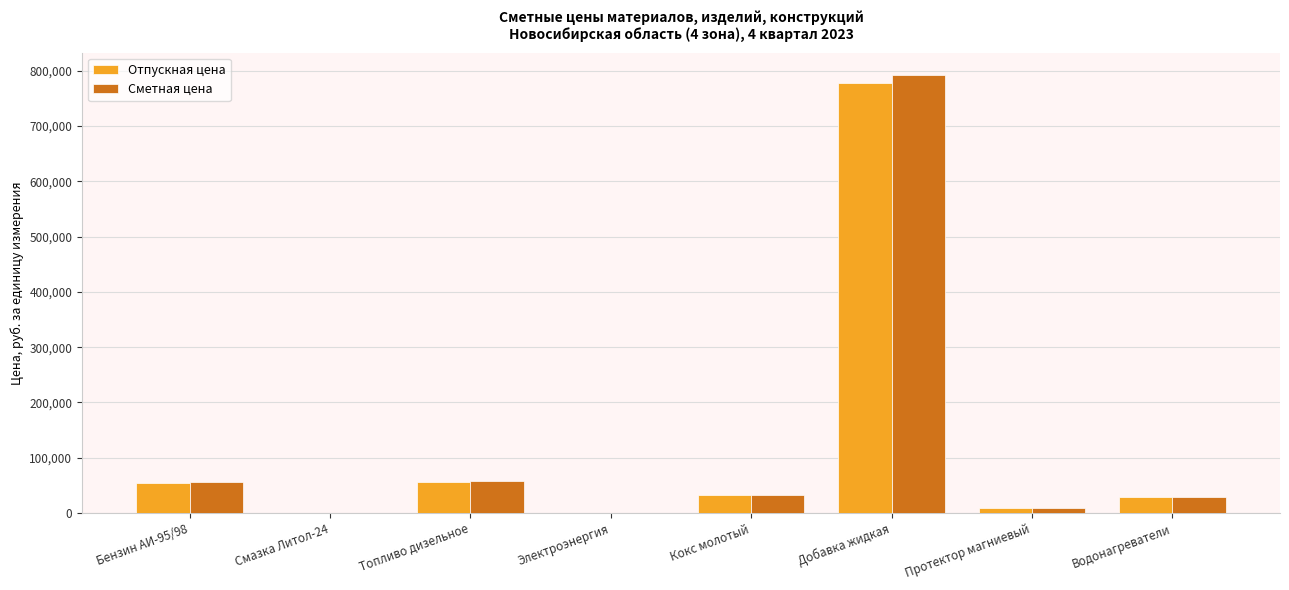

At which category is the sum across all series the highest?

Добавка жидкая